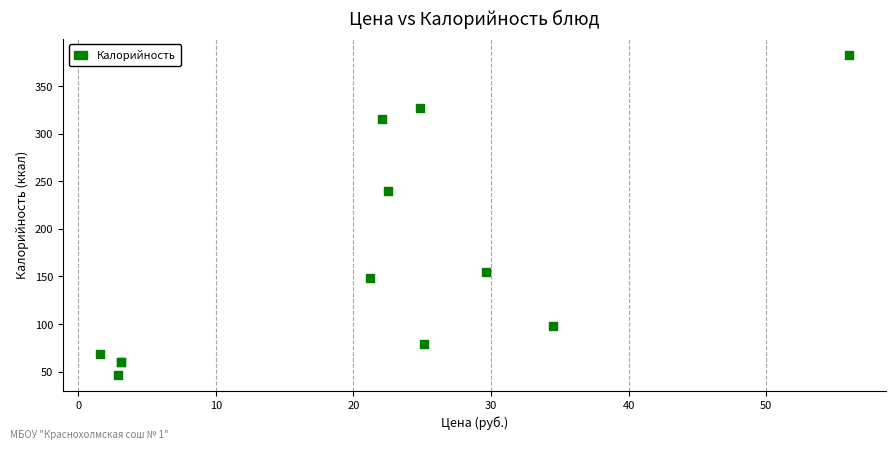

What Y value in the scatter plot is closest to 215?

240